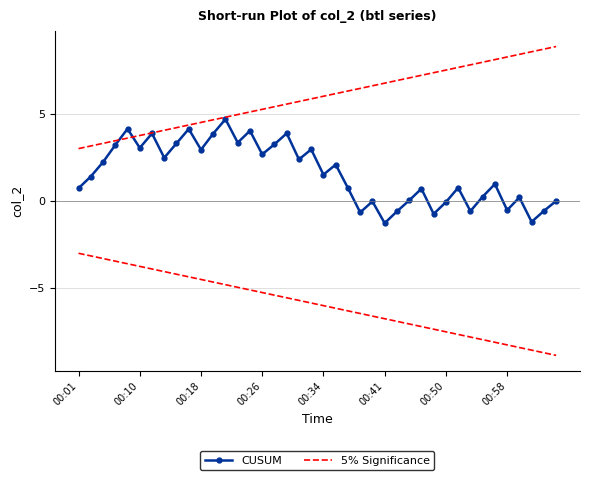

At which label does CUSUM first exceed 1?

00:10